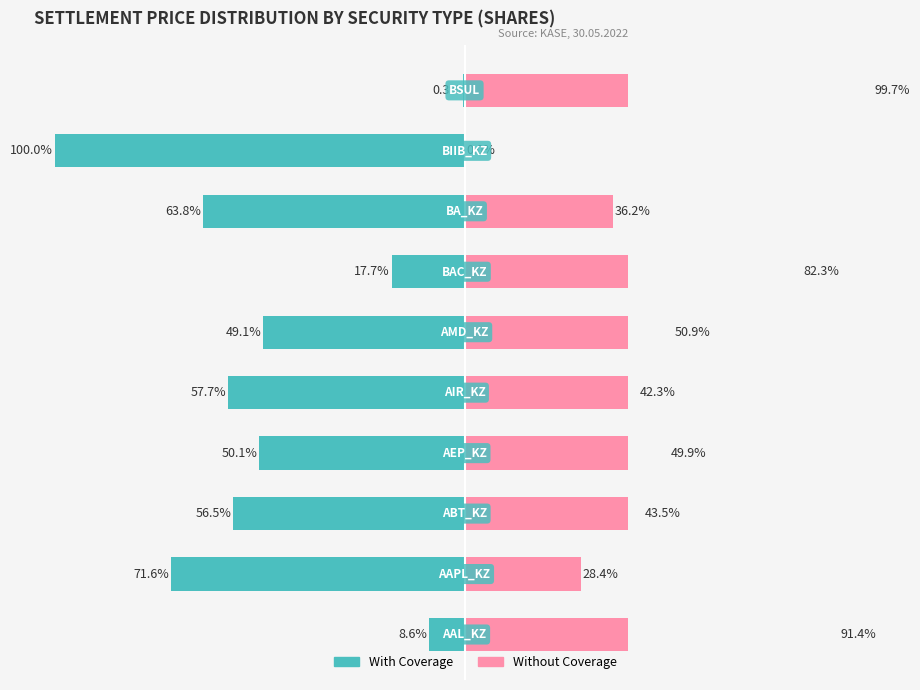

What are all the series names shown in the legend?

With Coverage, Without Coverage